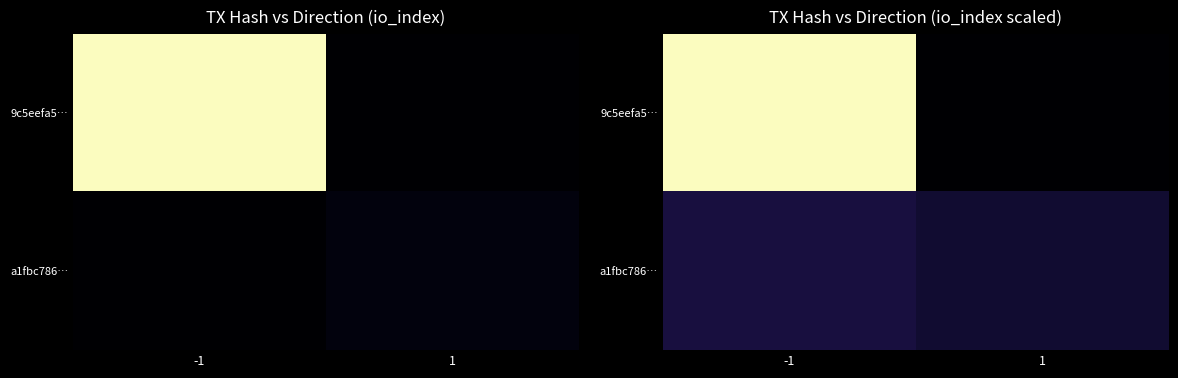

True or false: a1fbc786… has a value of 21.4 at -1.

True